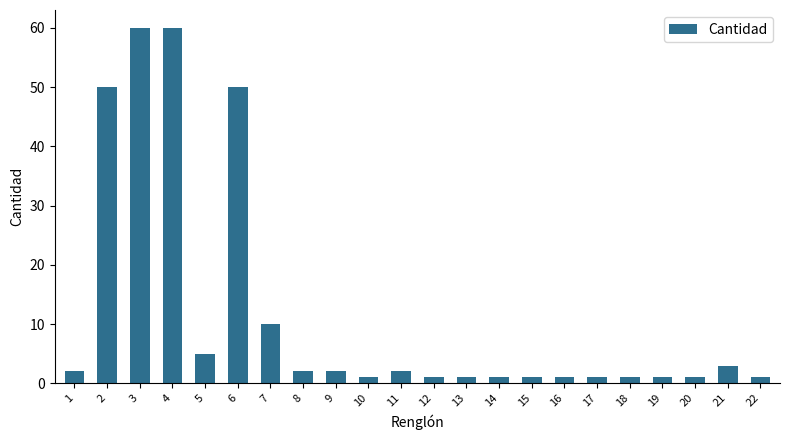

What is the greatest value displayed?

60